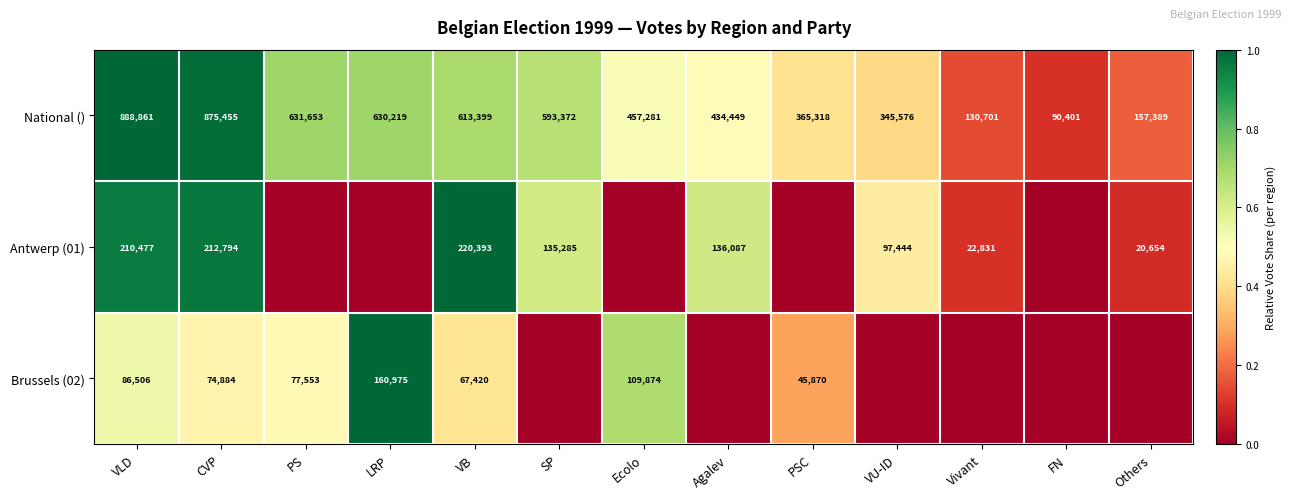

The value of National () at VB is 1.0. True or false?

False